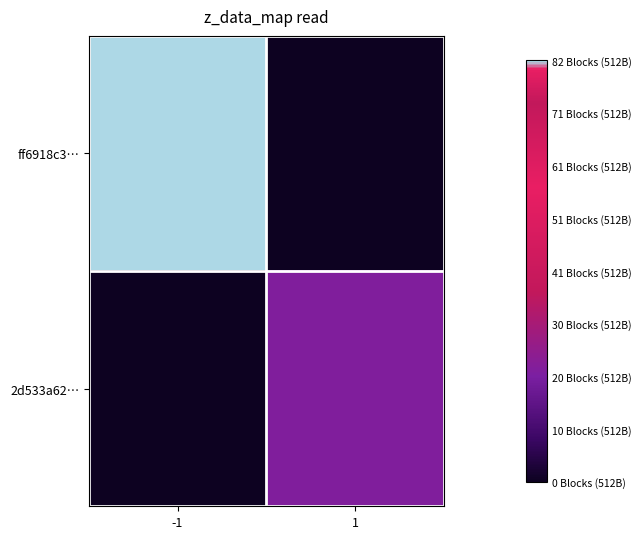

Which series has the largest total across all categories?

ff6918c3…